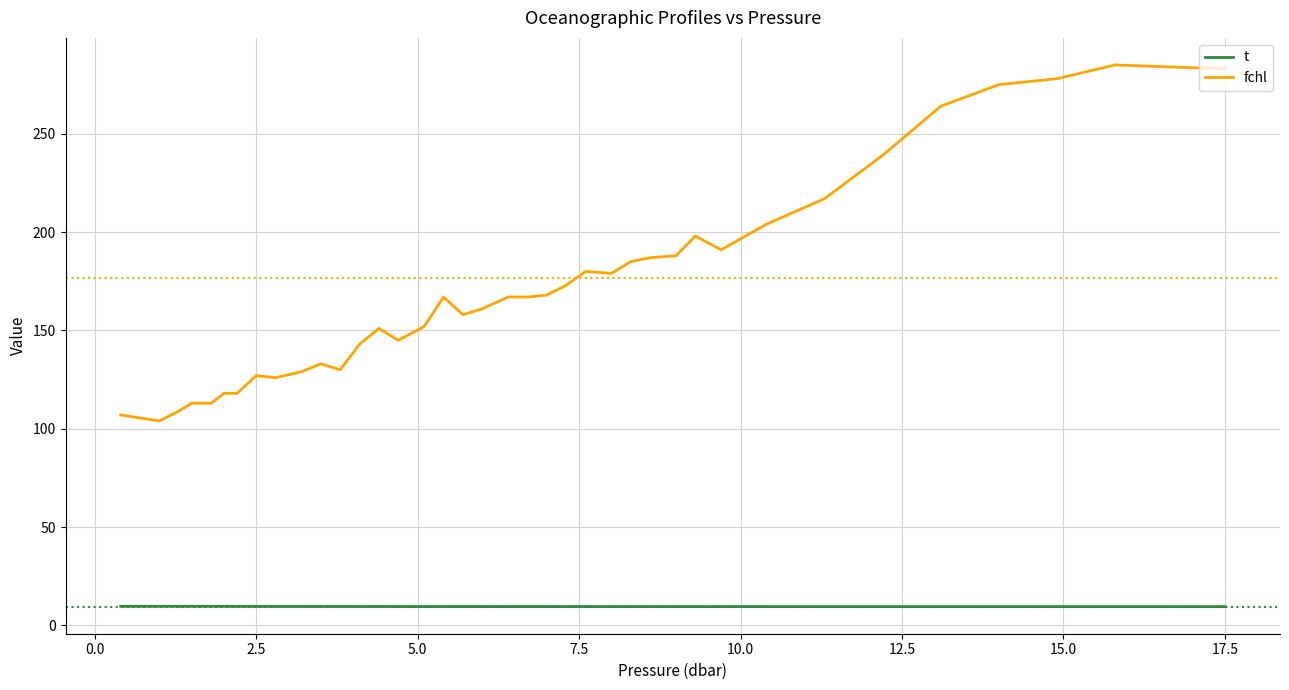

Which series has the largest range (max minus min)?

fchl